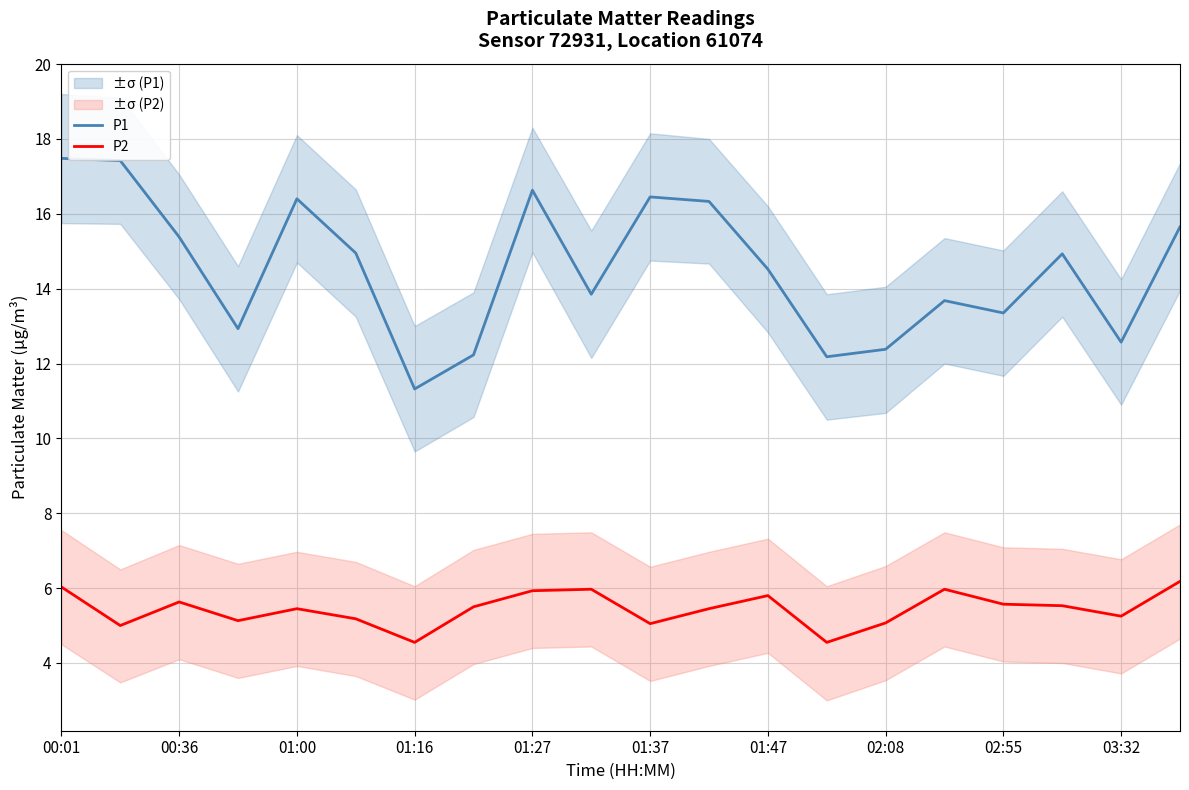

What is the difference between the maximum and minimum values in the P1 series?

6.2